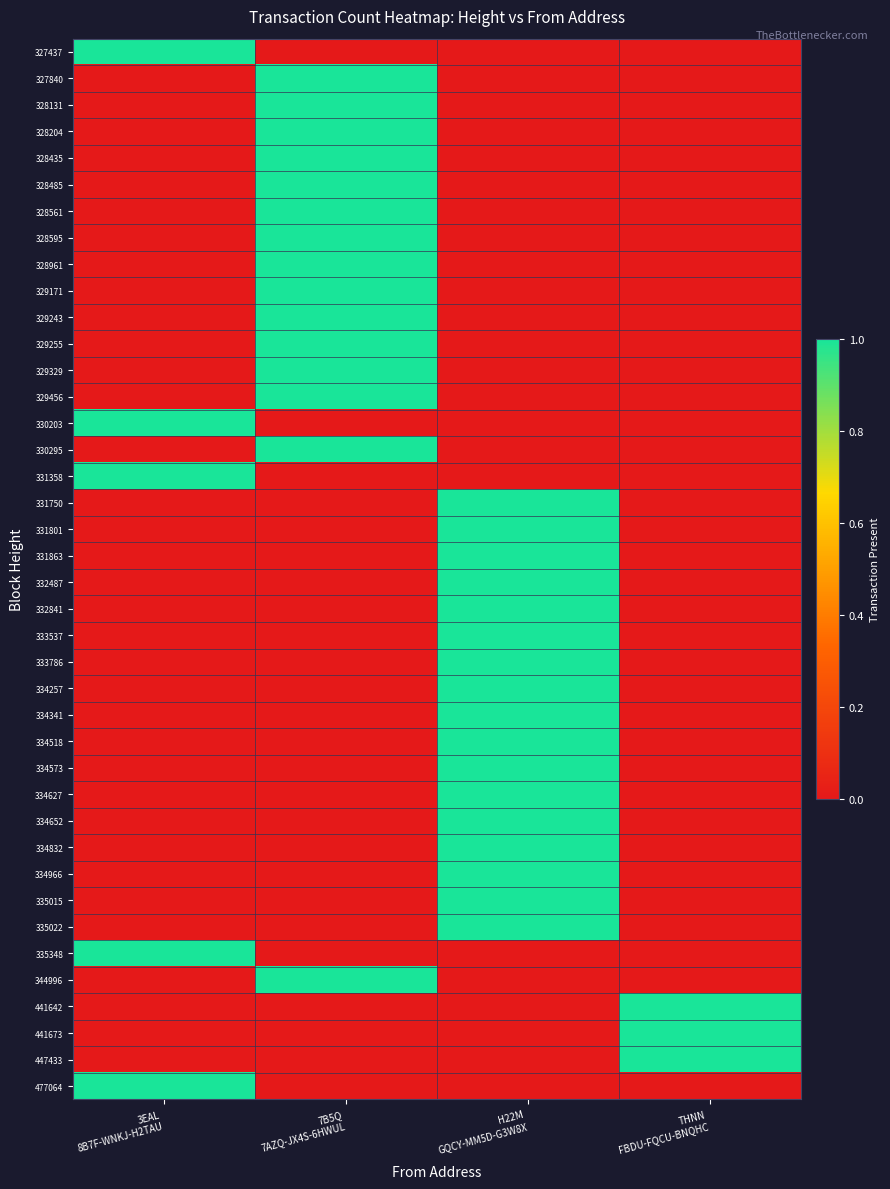

What is the total value across all series at 7B5Q
7AZQ-JX4S-6HWUL?

15